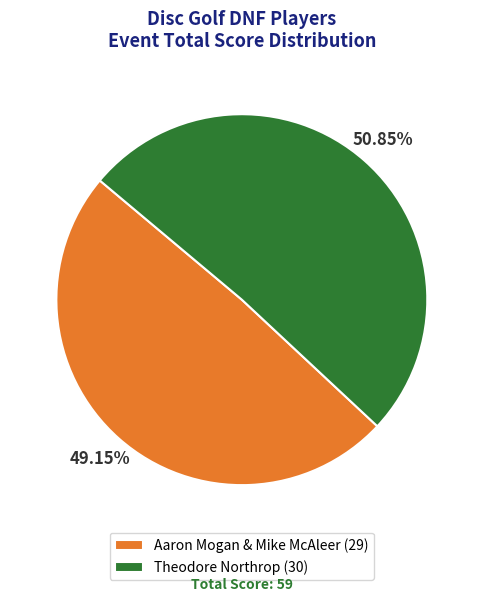

Does any single category account for the majority?

Yes